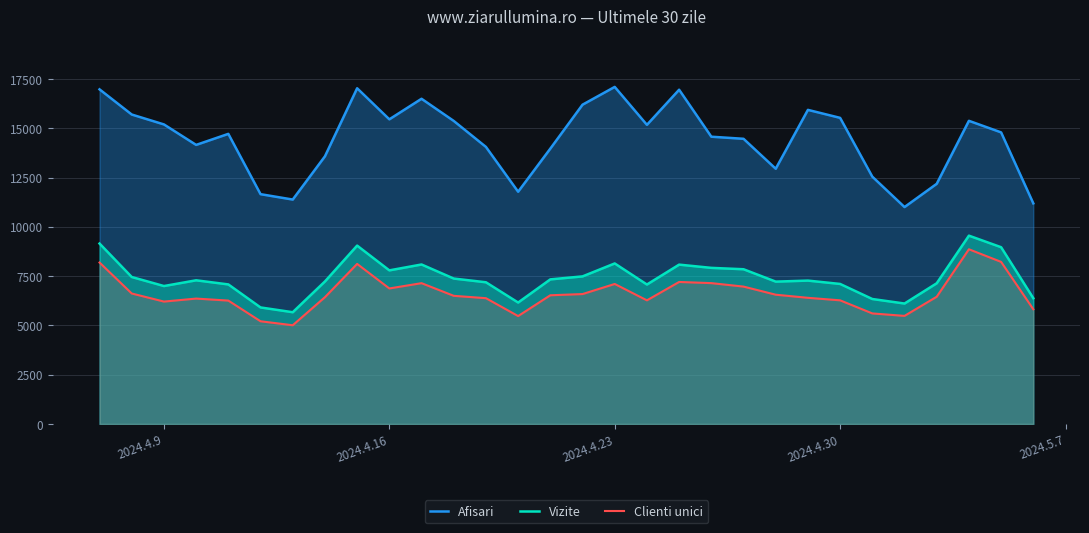

Is it true that Afisari equals 8901 at 2024.4.23?

False